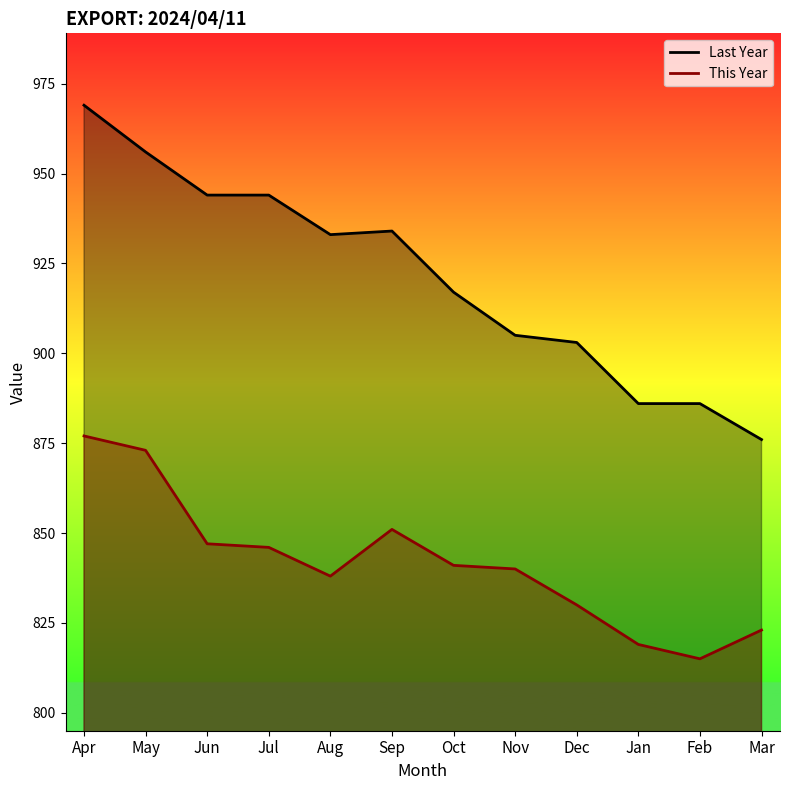

Which label corresponds to the largest value in the chart?

Apr